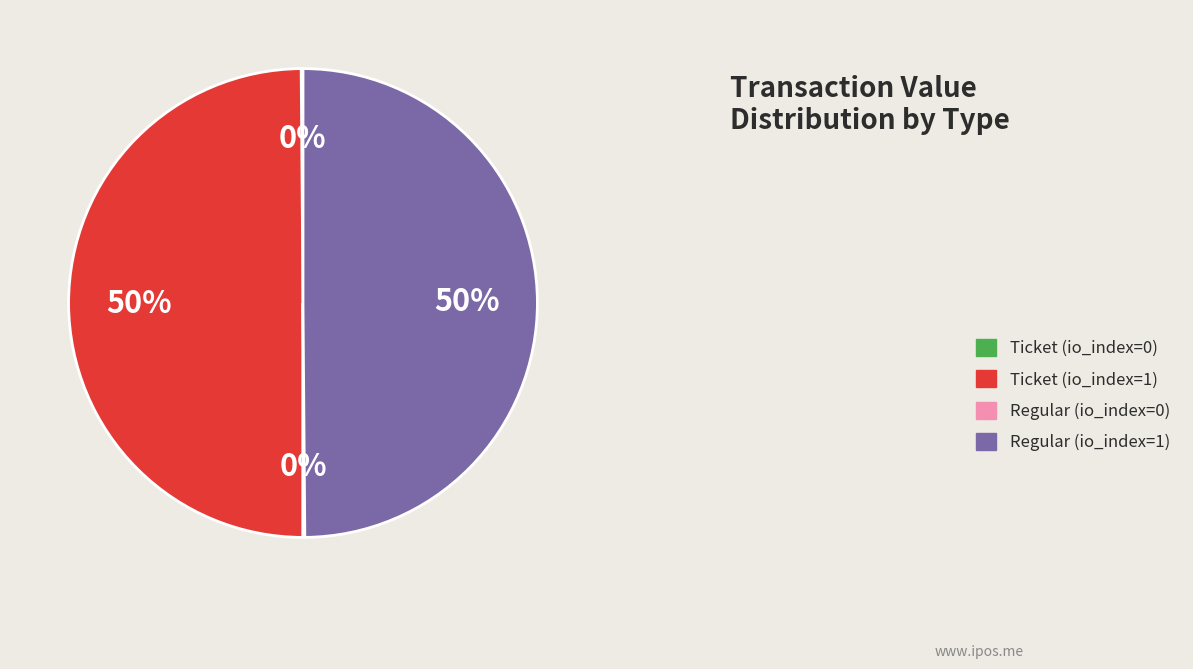

To the nearest percent, what portion does Regular (io_index=1) represent?

50%